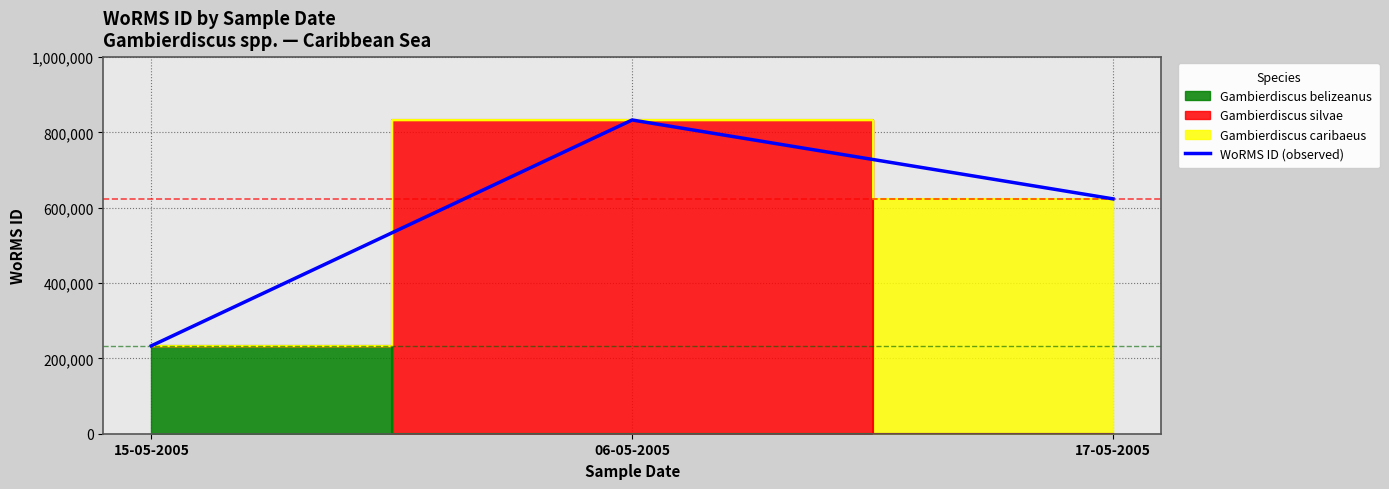

What value does the data have at 17-05-2005, to the nearest 50?

623650